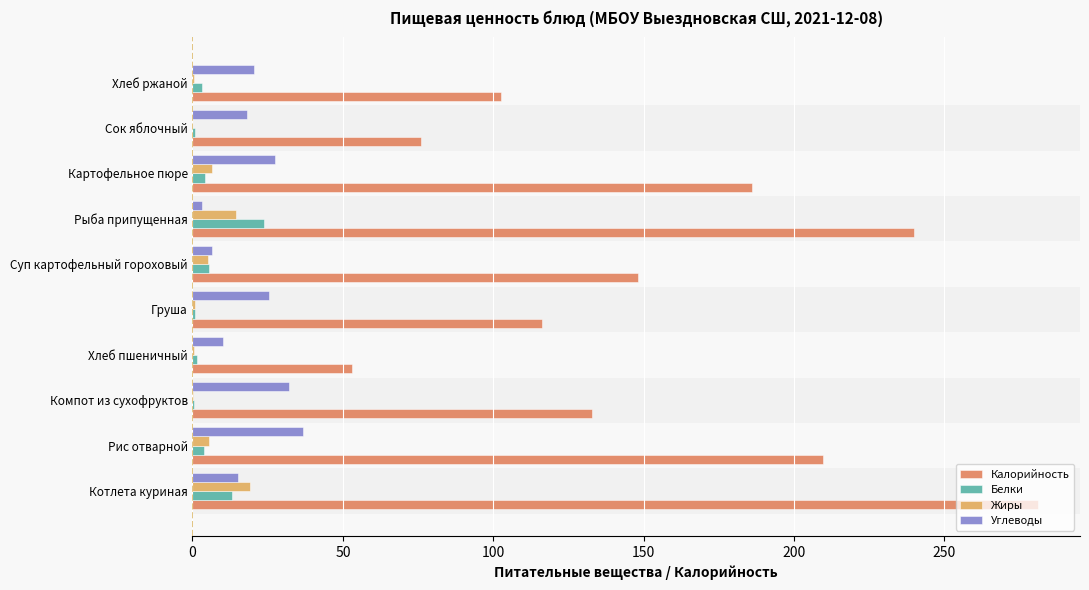

Is the value of Калорийность at Рыба припущенная greater than the value of Углеводы at Груша?

Yes